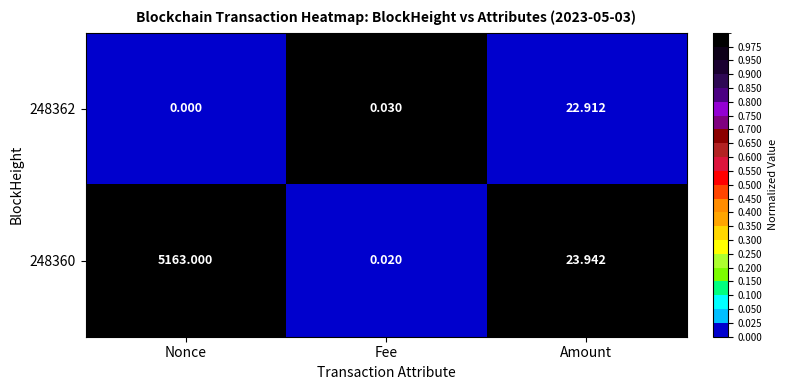

At which label is 248360 closest to 2581?

Amount